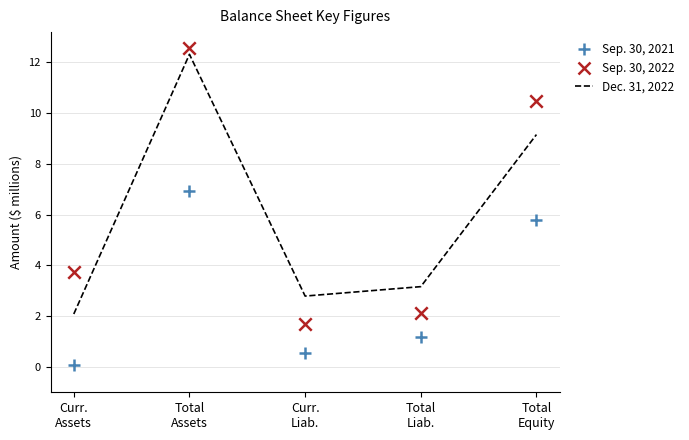

Which series has the largest Y range (max minus min)?

Sep. 30, 2022